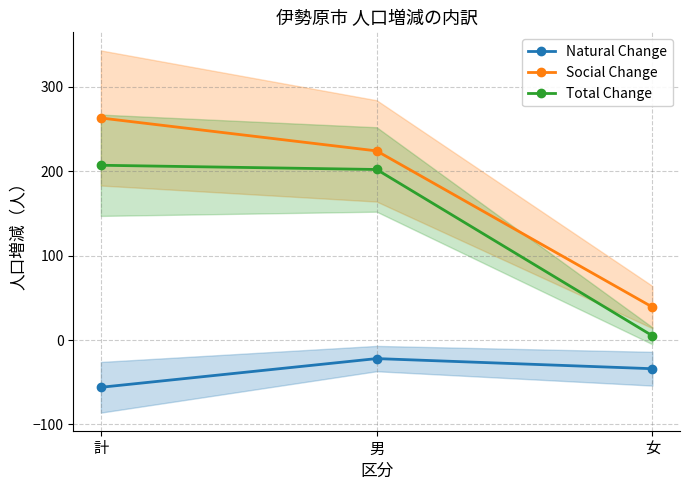

At which category does the chart reach its peak across all series?

計